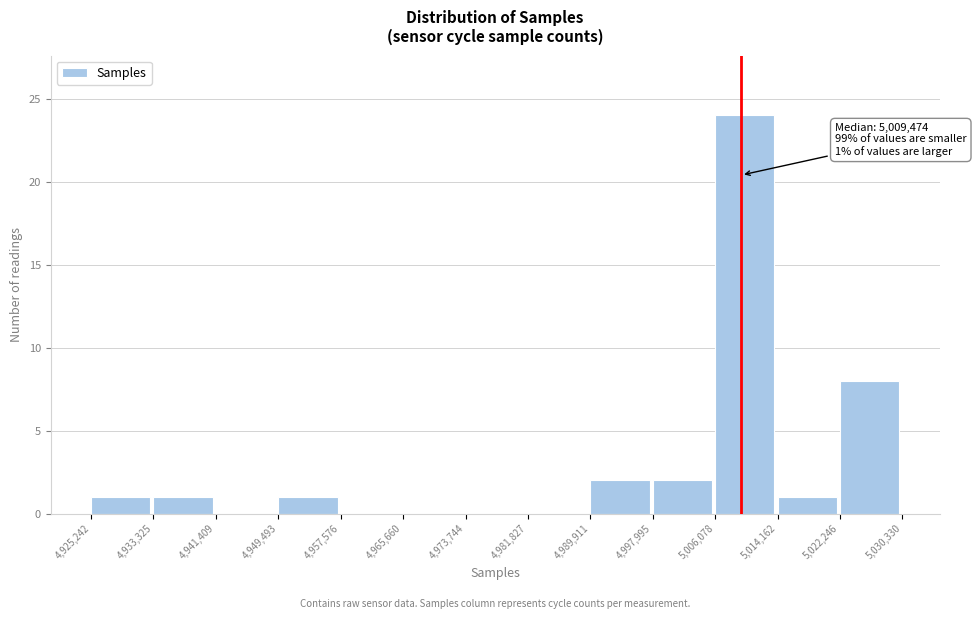

Over which range of the x-axis is the bar tallest?

5,006,078 to 5,014,162